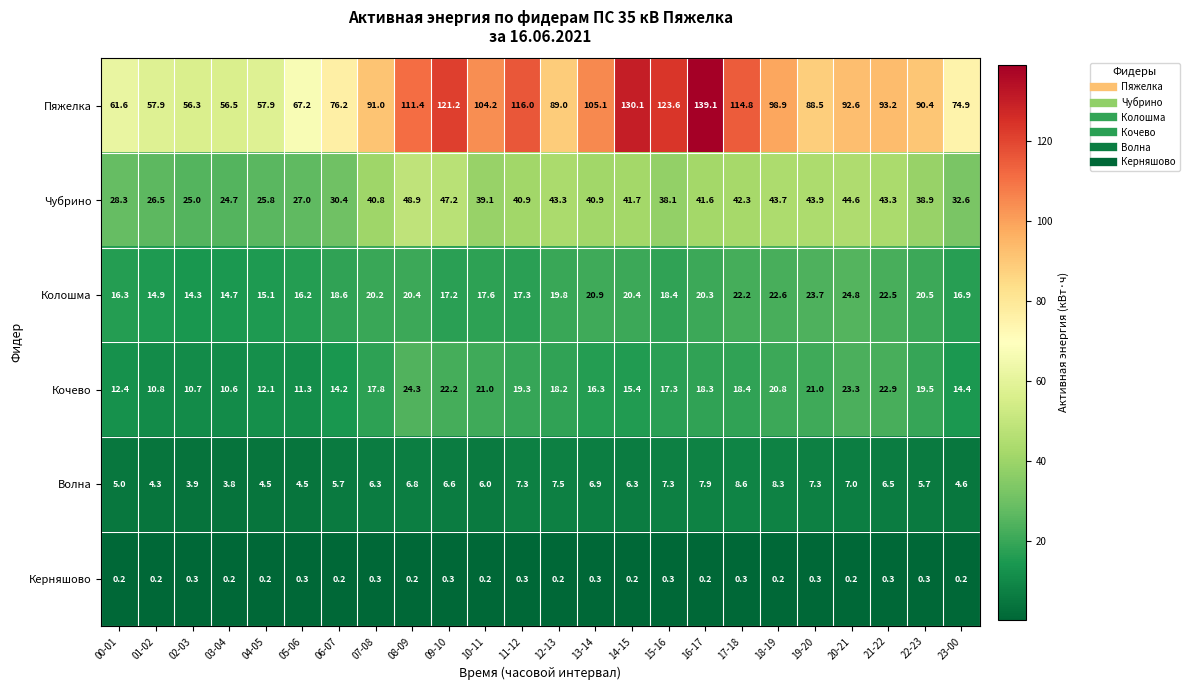

List the series in order of their peak value, highest first.

Пяжелка, Чубрино, Колошма, Кочево, Волна, Керняшово